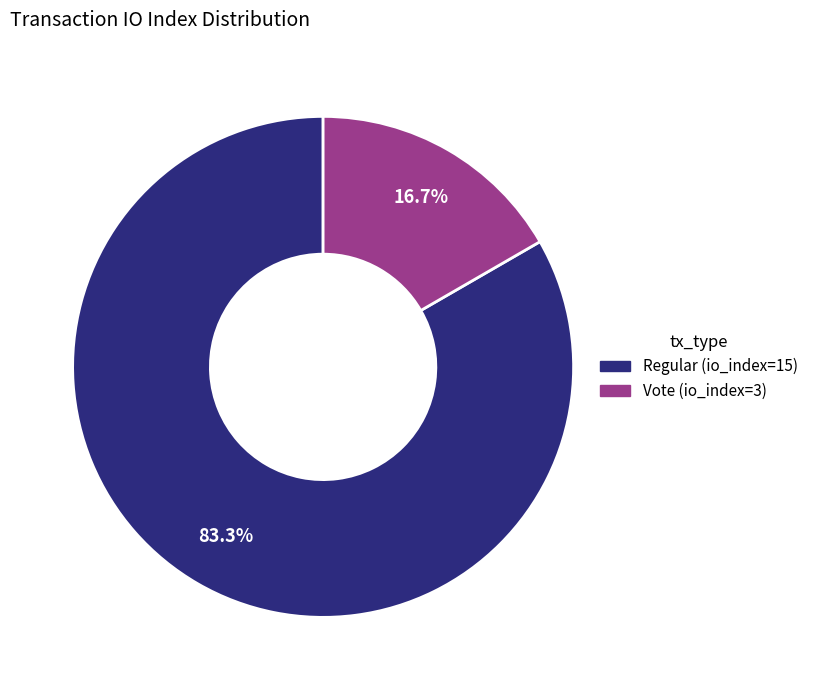

How many slices are in this pie chart?

2